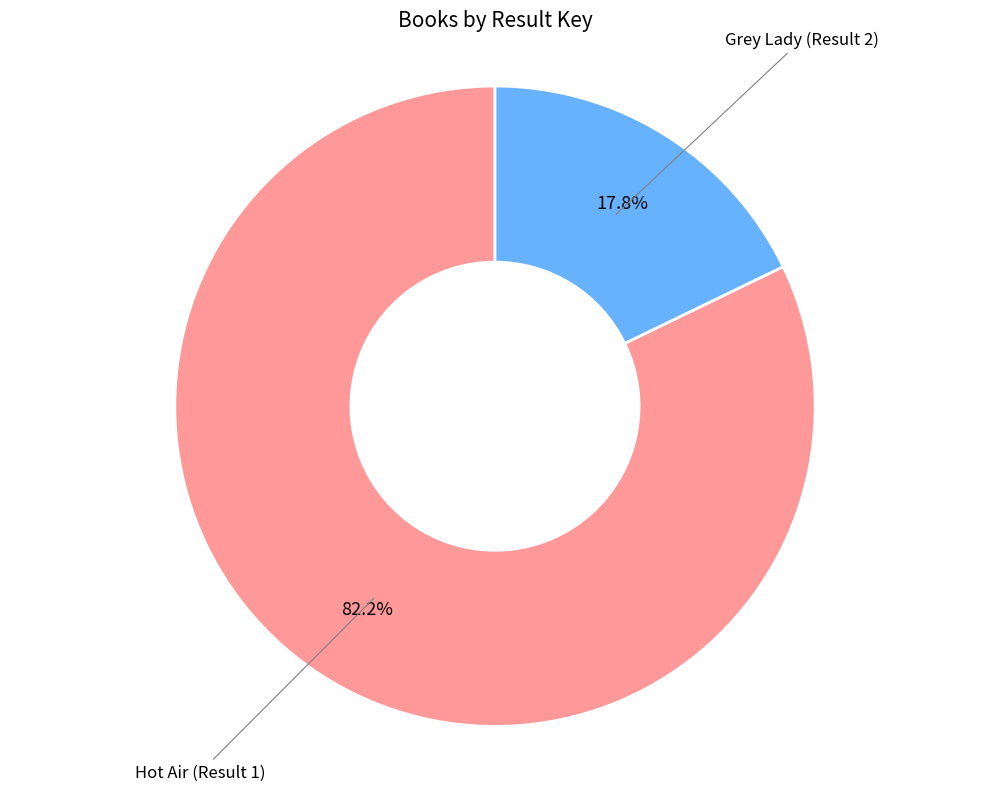

Is there a majority slice in this chart?

Yes